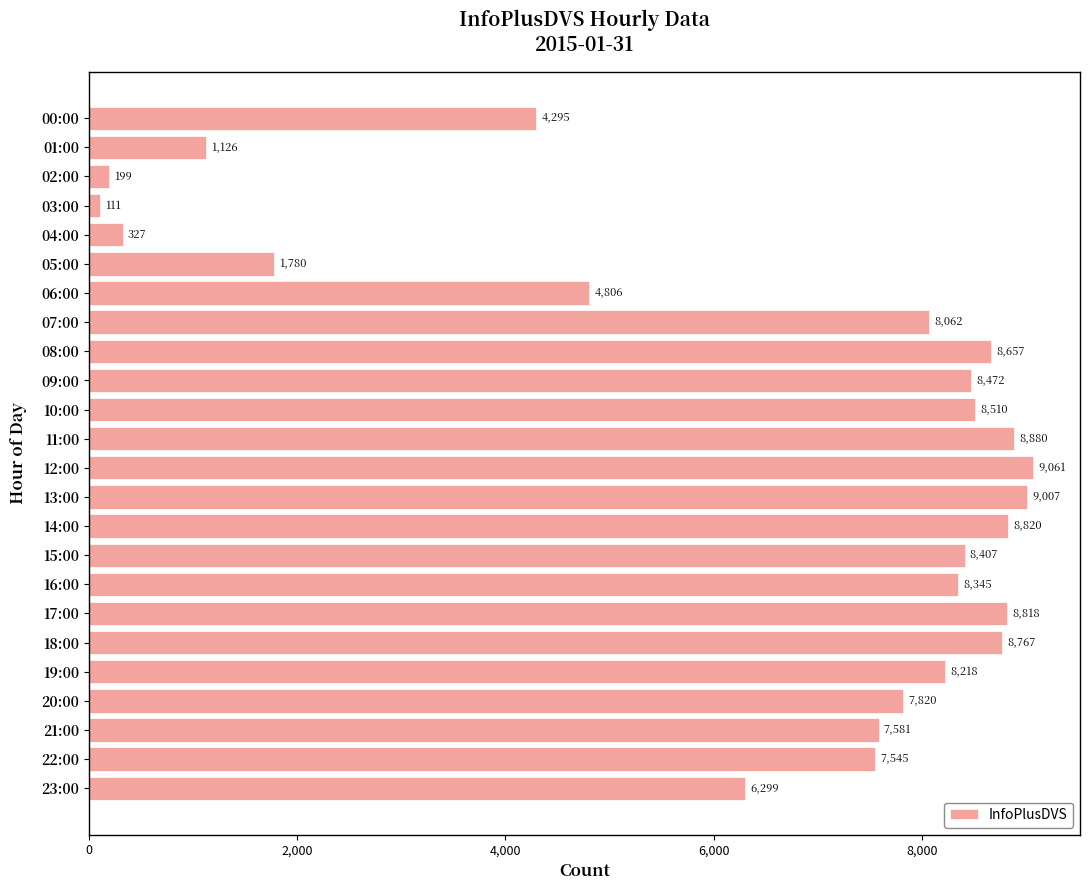

What is the difference between the second highest and second lowest values?

8808